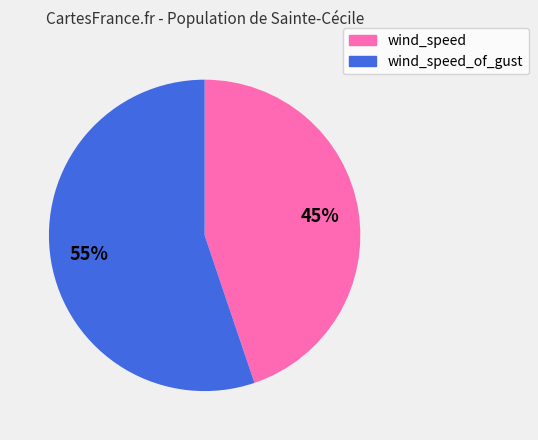

Is there a majority slice in this chart?

Yes